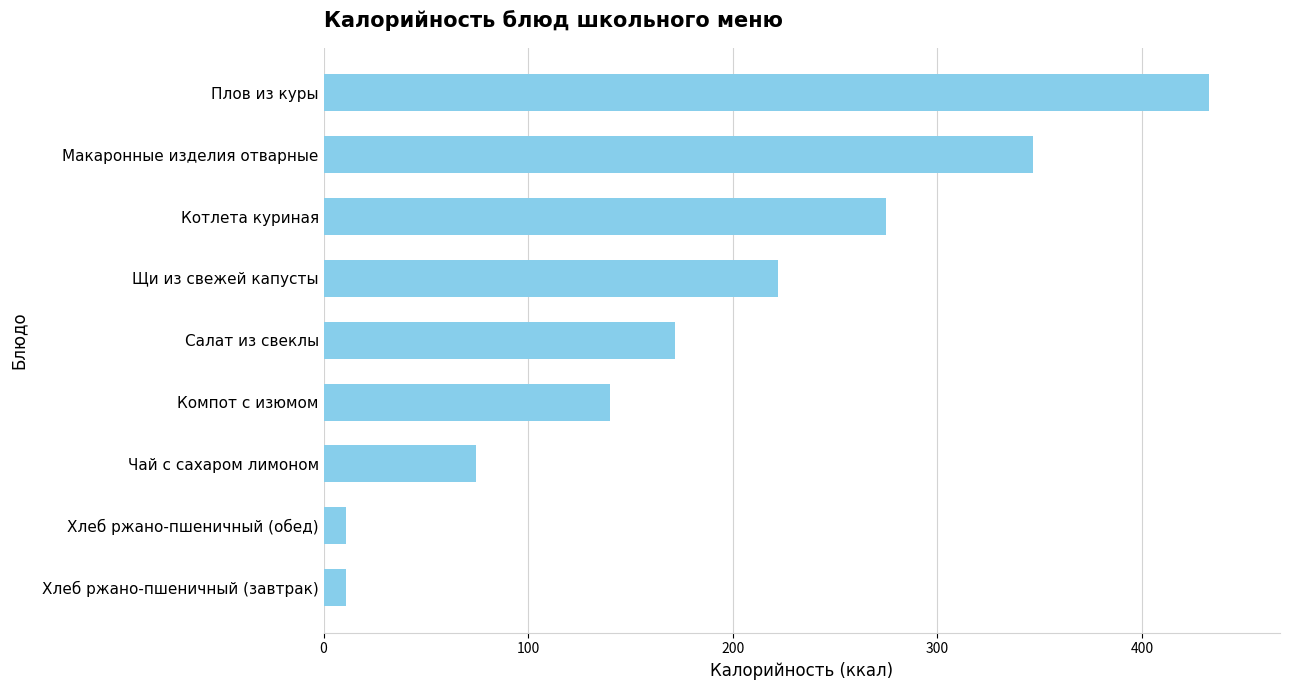

Reading top to bottom, what are all the values shown in this chart?

Плов из куры=432.8	Макаронные изделия отварные=346.6	Котлета куриная=274.9	Щи из свежей капусты=221.9	Салат из свеклы=171.6	Компот с изюмом=139.9	Чай с сахаром лимоном=74.3	Хлеб ржано-пшеничный (обед)=11.0	Хлеб ржано-пшеничный (завтрак)=11.0